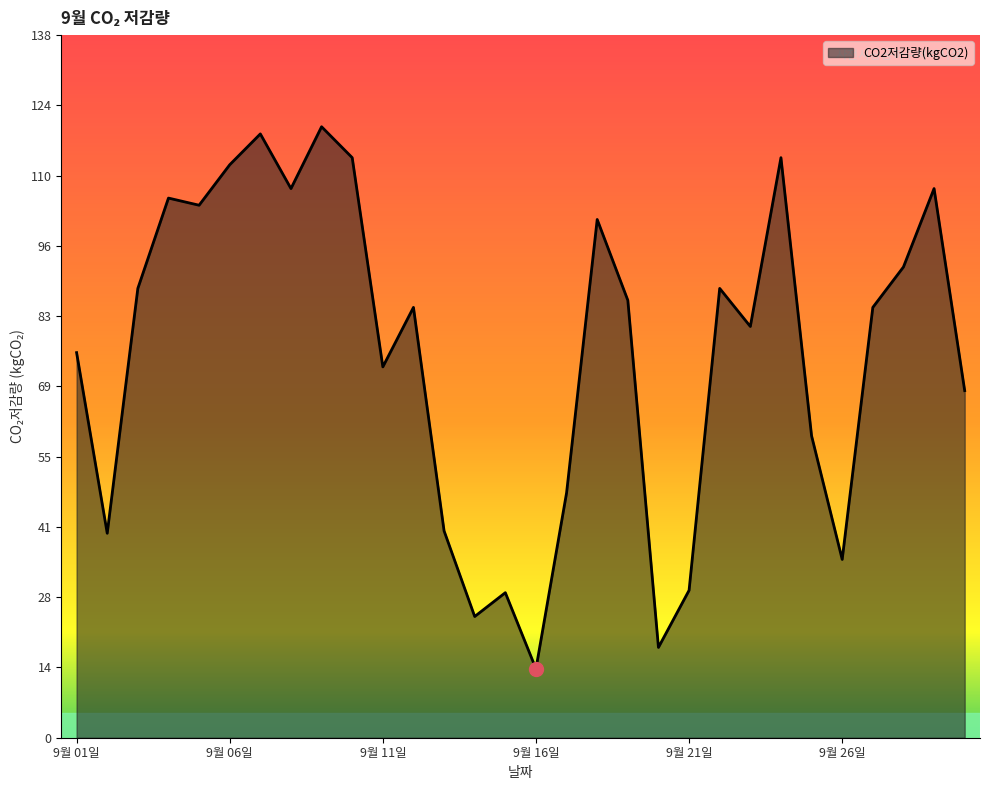

What is the difference between the maximum and minimum values?

106.1